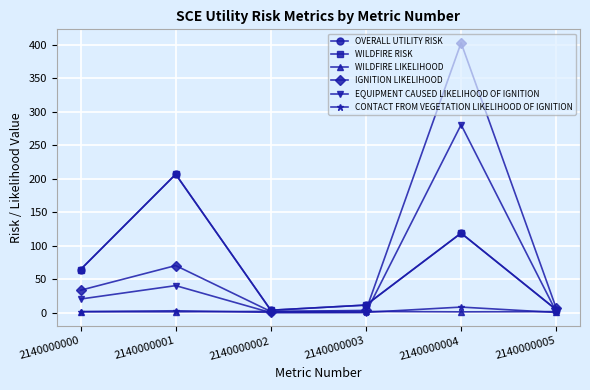

What is the value of the IGNITION LIKELIHOOD point at the 5th from the left?

402.7